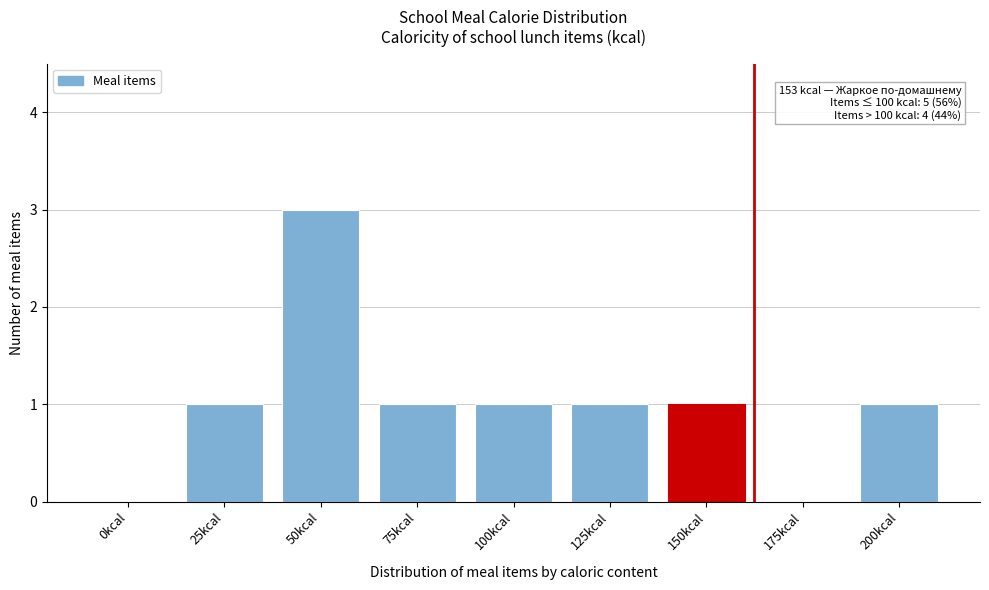

Reading left to right, transcribe all the data shown in this chart.

0kcal=0	25kcal=1	50kcal=3	75kcal=1	100kcal=1	125kcal=1	150kcal=1	175kcal=0	200kcal=1